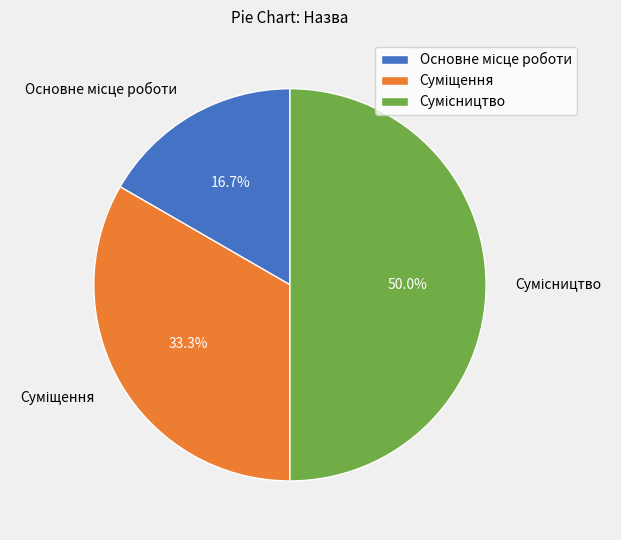

Which category has the biggest portion of the pie?

Сумісництво